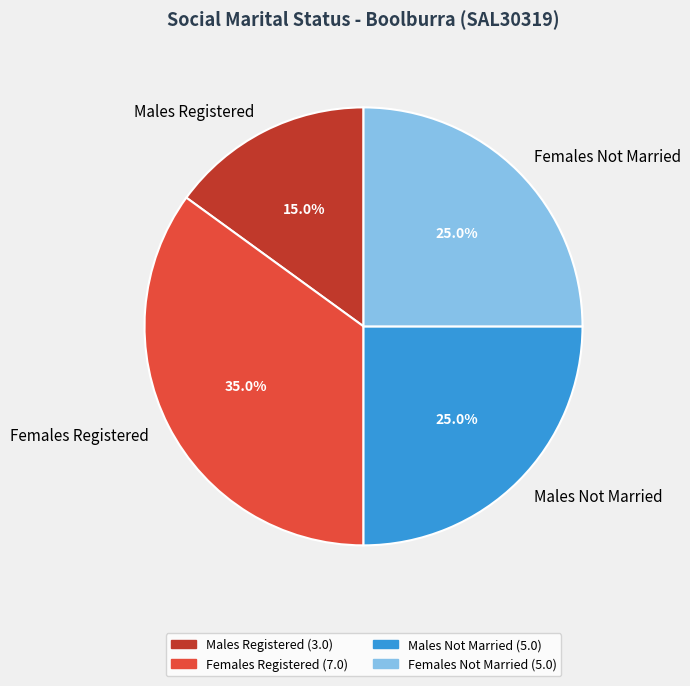

How much of the chart is everything except Females Registered?

65.0%